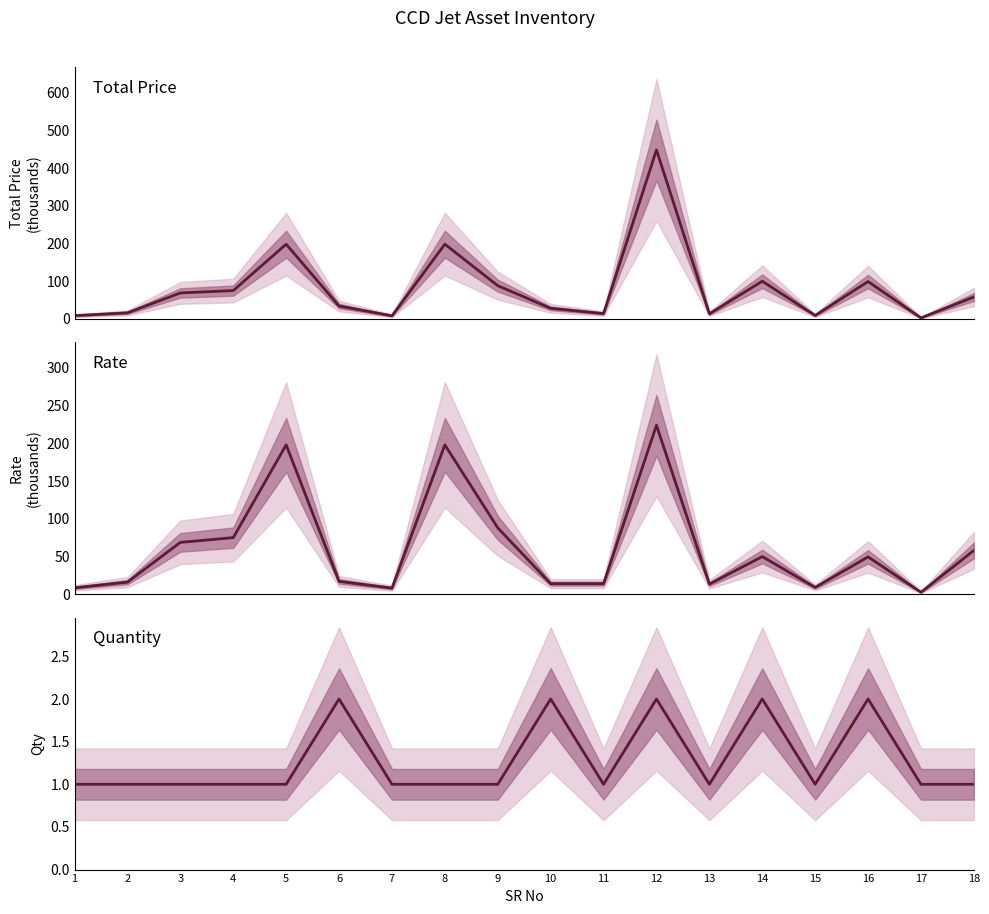

In Total Price, how many points are lower than both neighbors (excluding endpoints)?

5